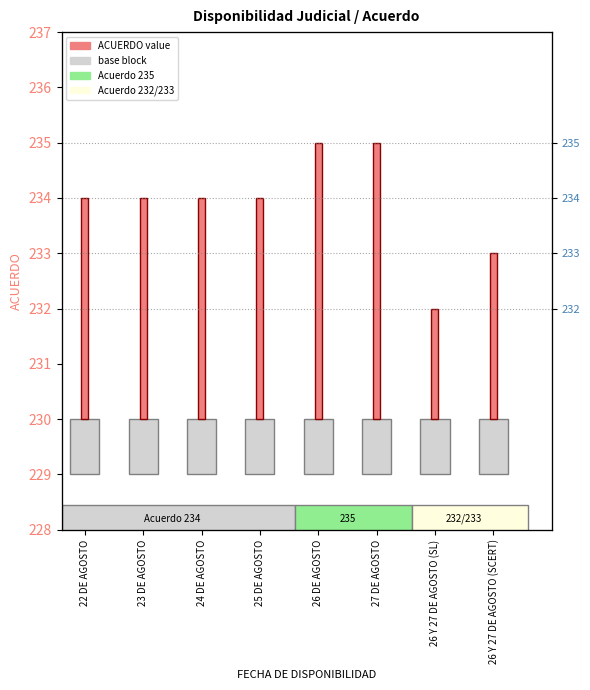

Read the base block value at 26 DE AGOSTO.

1